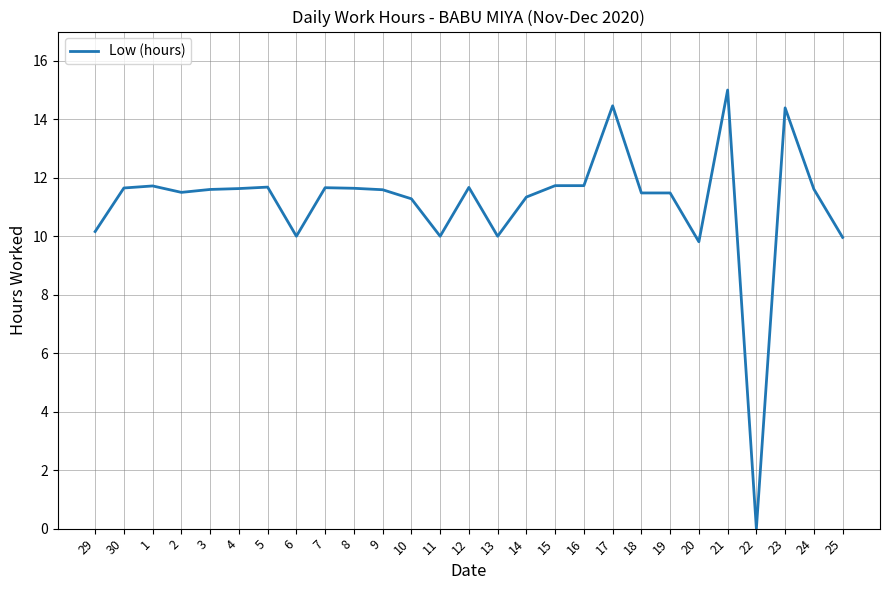

True or false: the data shows 11.5 at 19.

True